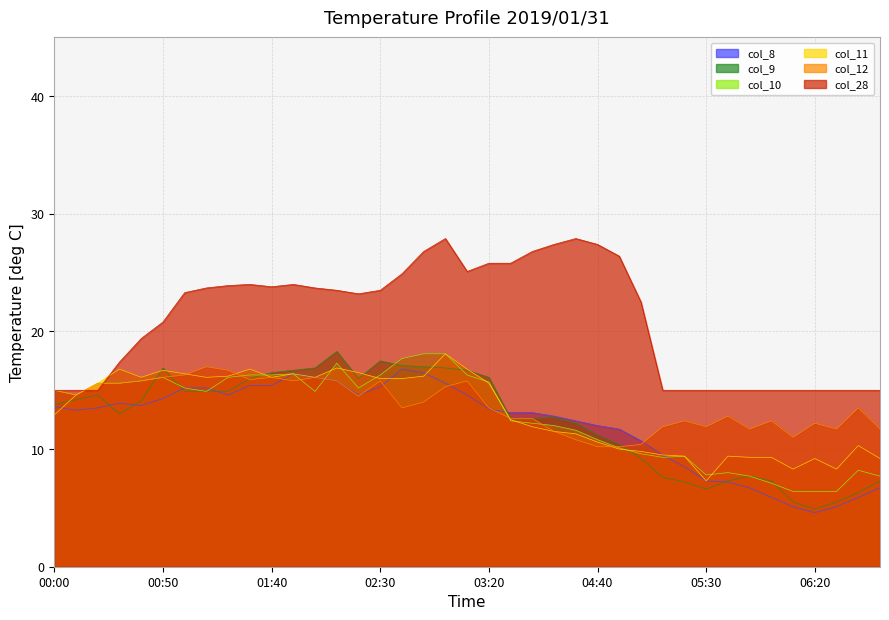

Where is the first local maximum for col_28?

01:30